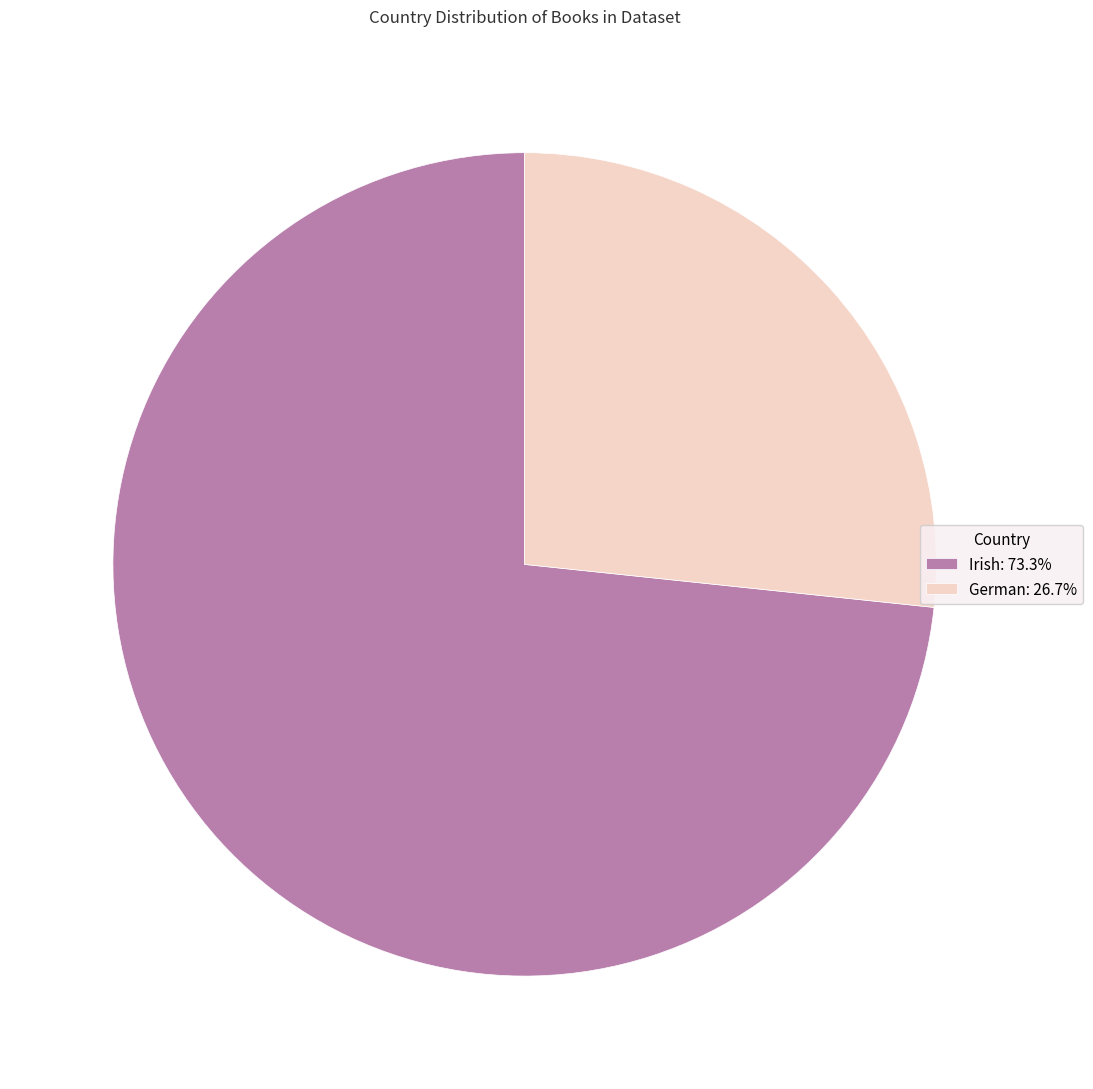

Does any single category account for the majority?

Yes